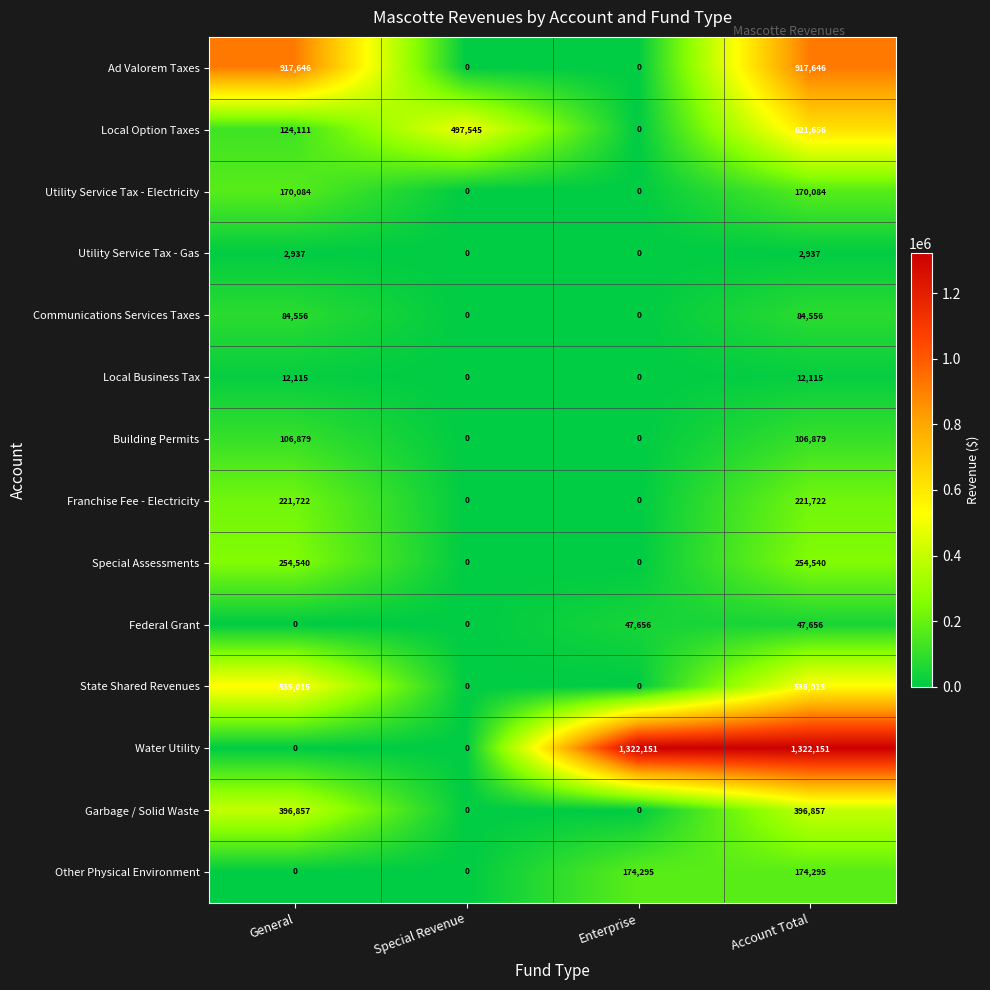

Which series has the widest spread of values?

Water Utility